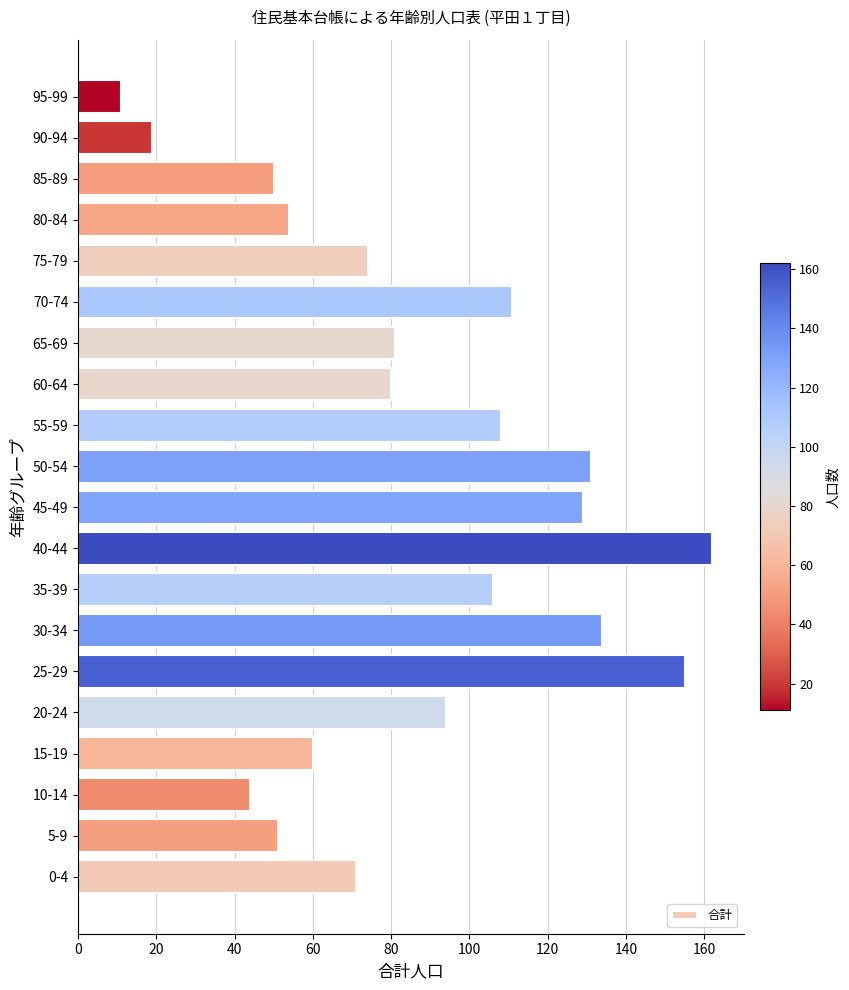

What is the sum of all values?

1725